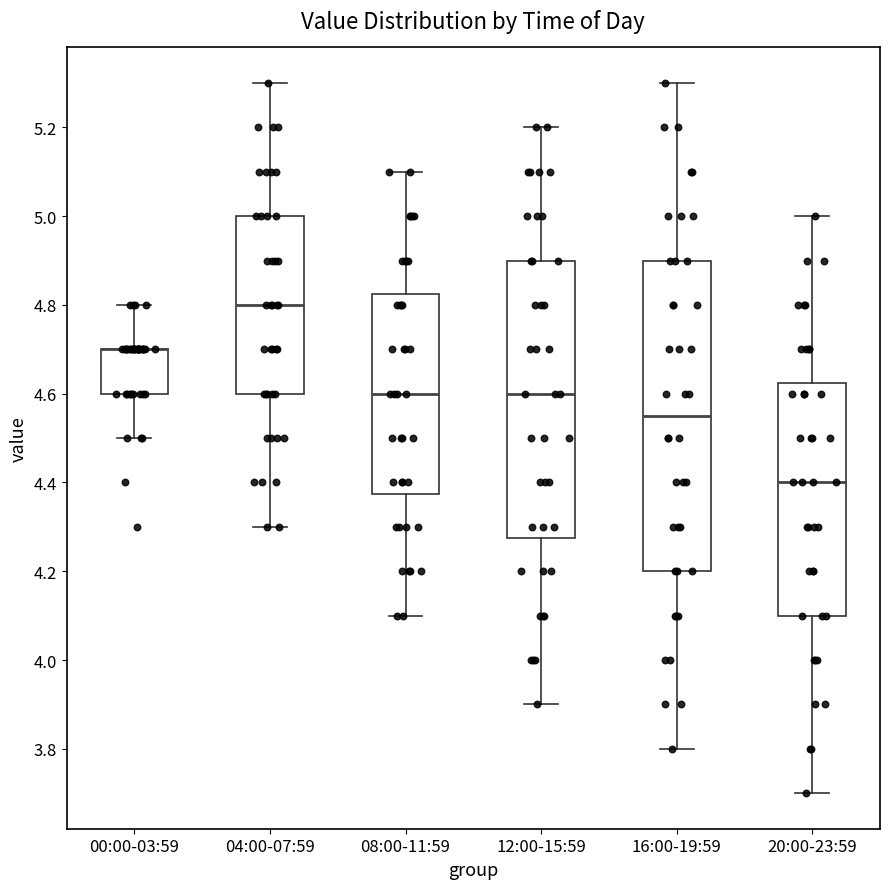

Which box is the tallest, from its lower edge to its upper edge?

16:00-19:59